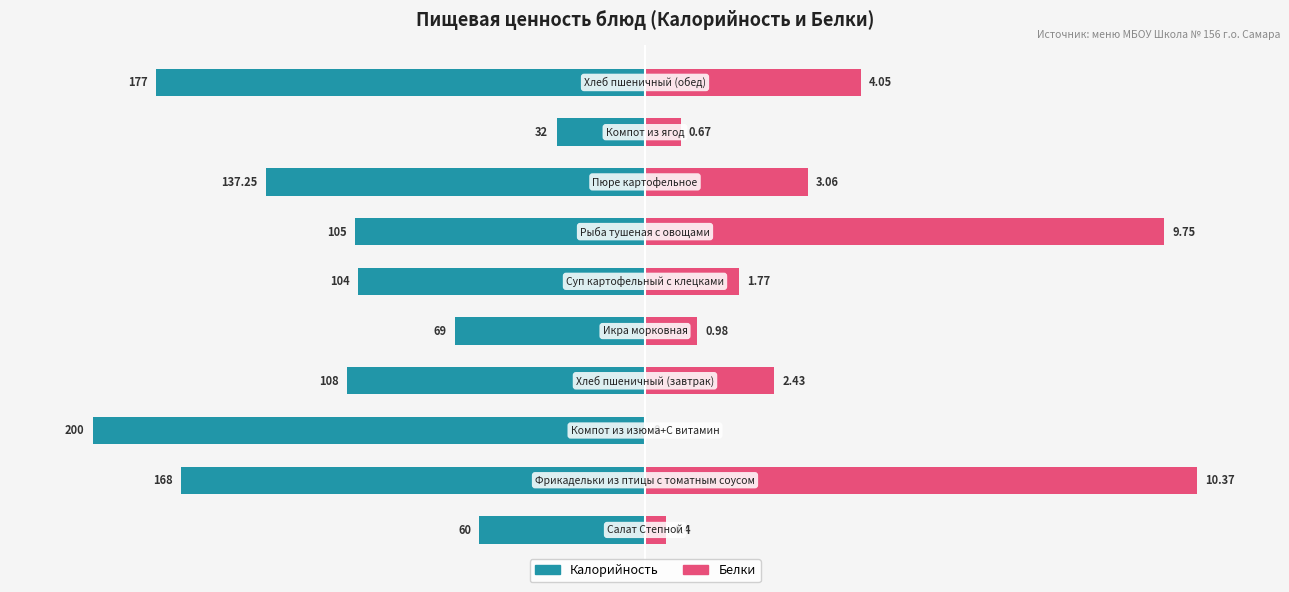

The Белки series shows 55.9 at 9. True or false?

False